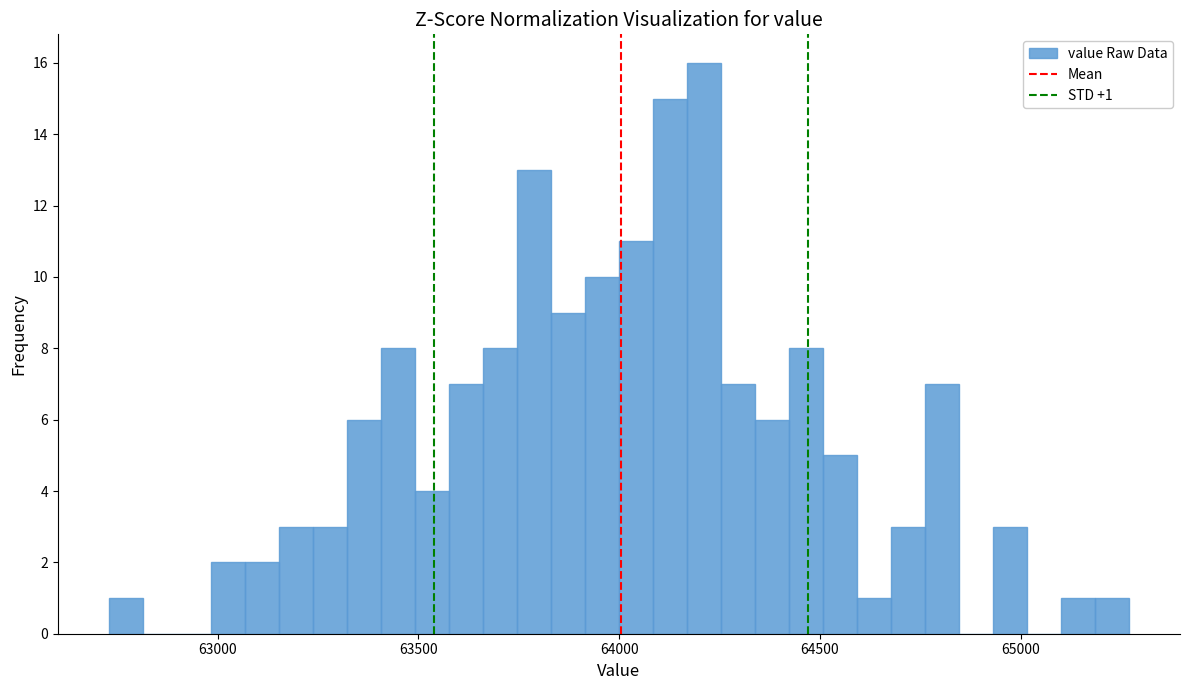

Read against the x-axis, roughly where is the centre of the tallest bar?

64200